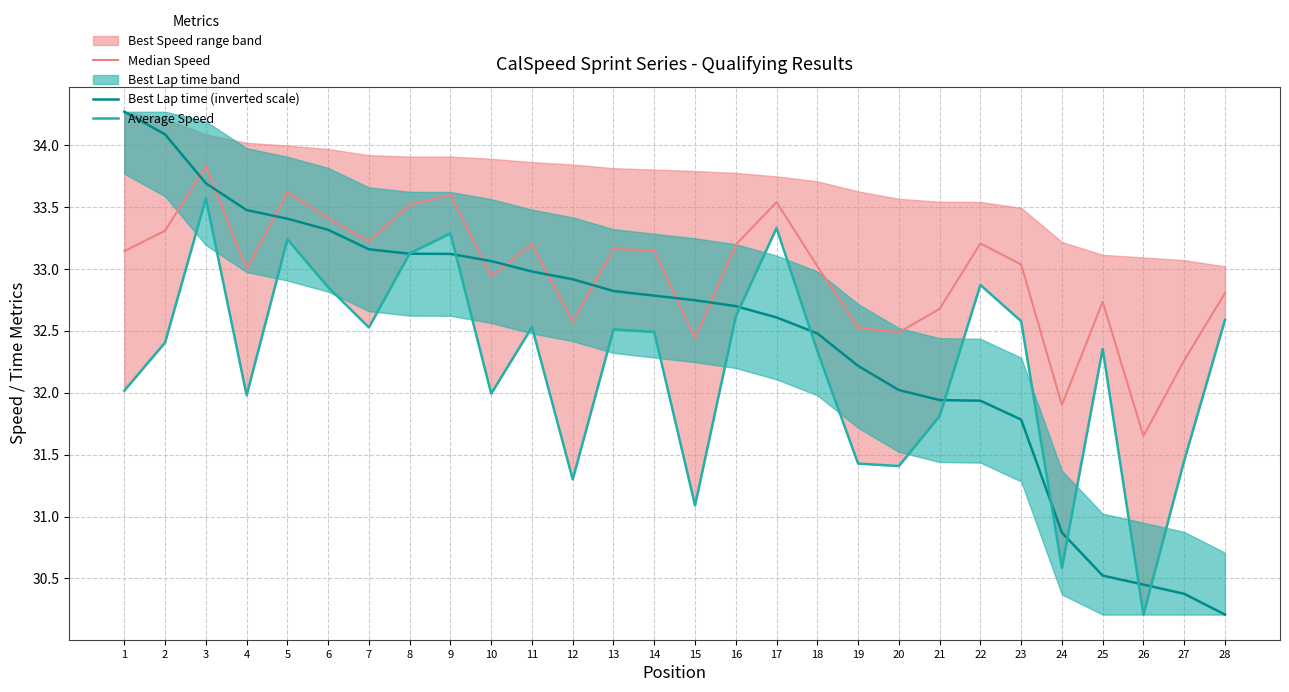

Reading left to right, list all the values displayed in this chart.

Median Speed: 33.1	33.3	33.8	33.0	33.6	33.4	33.2	33.5	33.6	32.9	33.2	32.6	33.2	33.1	32.4	33.2	33.5	33.0	32.5	32.5	32.7	33.2	33.0	31.9	32.7	31.7	32.3	32.8
Best Lap time (inverted scale): 34.3	34.1	33.7	33.5	33.4	33.3	33.2	33.1	33.1	33.1	33.0	32.9	32.8	32.8	32.7	32.7	32.6	32.5	32.2	32.0	31.9	31.9	31.8	30.9	30.5	30.5	30.4	30.2
Average Speed: 32.0	32.4	33.6	32.0	33.2	32.9	32.5	33.1	33.3	32.0	32.5	31.3	32.5	32.5	31.1	32.6	33.3	32.3	31.4	31.4	31.8	32.9	32.6	30.6	32.4	30.2	31.5	32.6